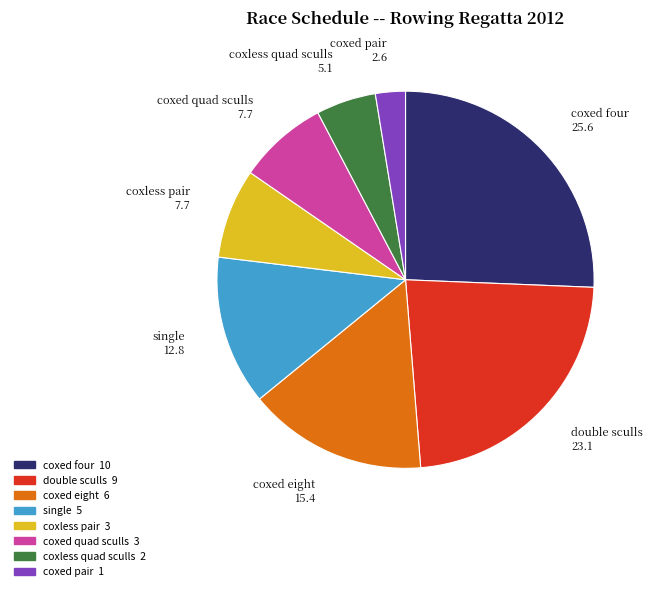

How many slices are in this pie chart?

8